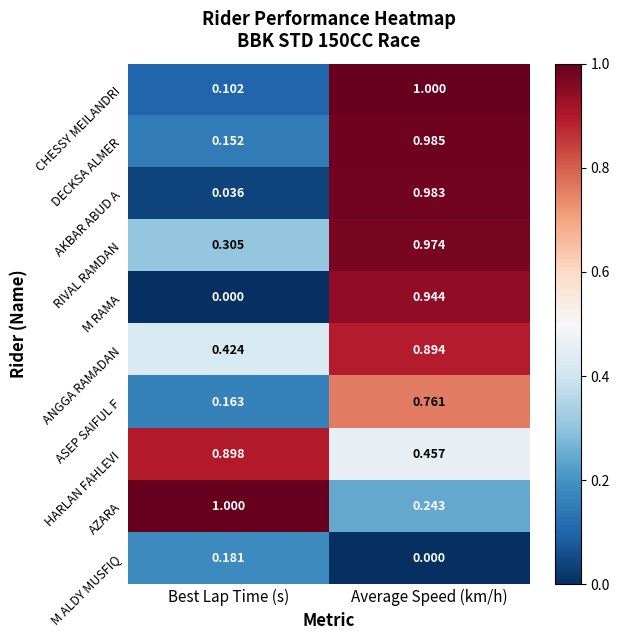

Where is ASEP SAIFUL F nearest to the value 0?

Best Lap Time (s)